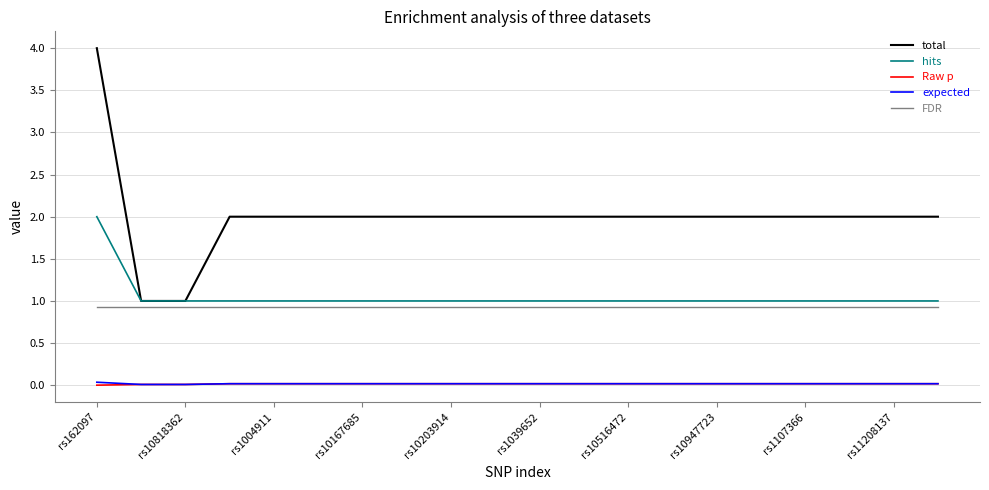

True or false: FDR and total intersect in this chart.

False